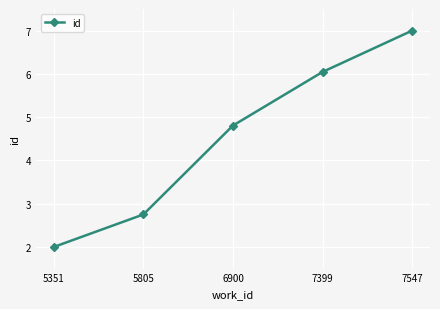

How many data points are above 4?

3